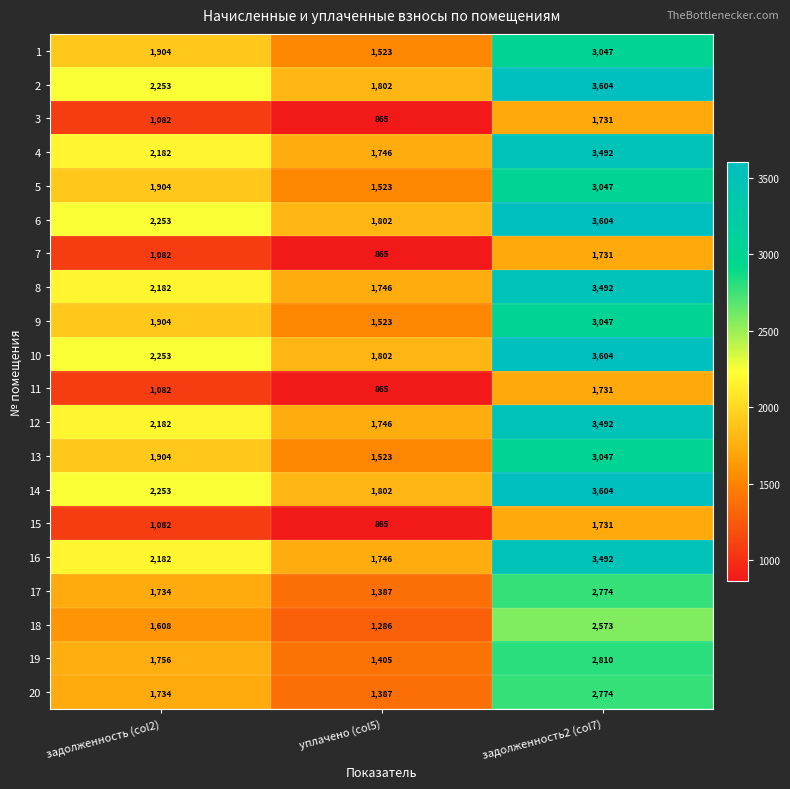

Where is 11 nearest to the value 1298?

задолженность (col2)